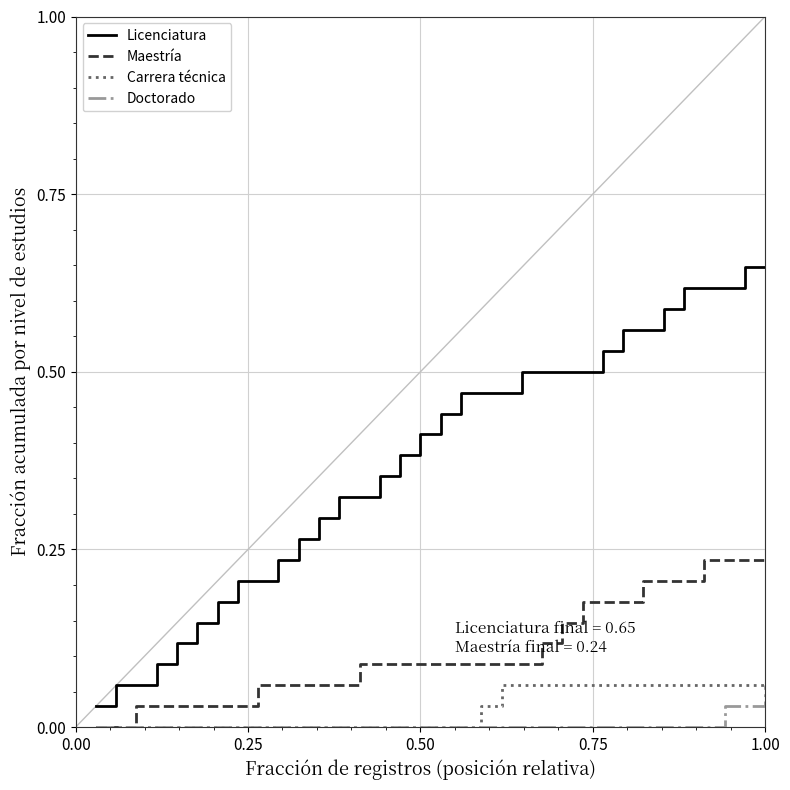

Which series has the largest range (max minus min)?

Licenciatura